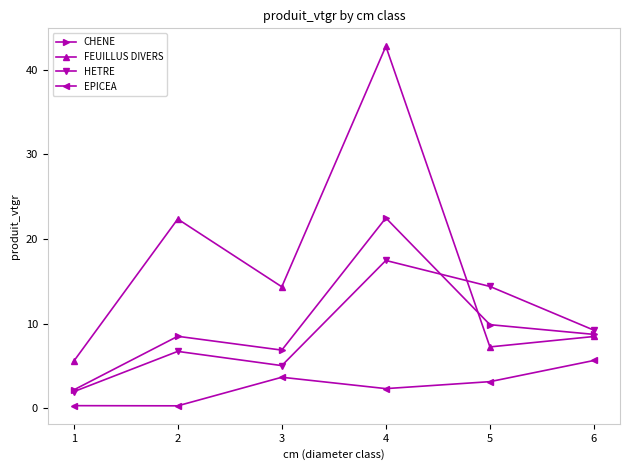

What is the sum of the HETRE values at 1 and 4?

19.4